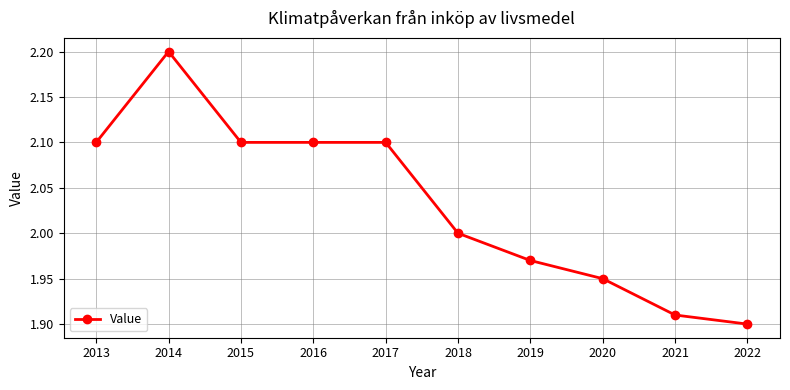

What is the value of the 1st point from the left?

2.1